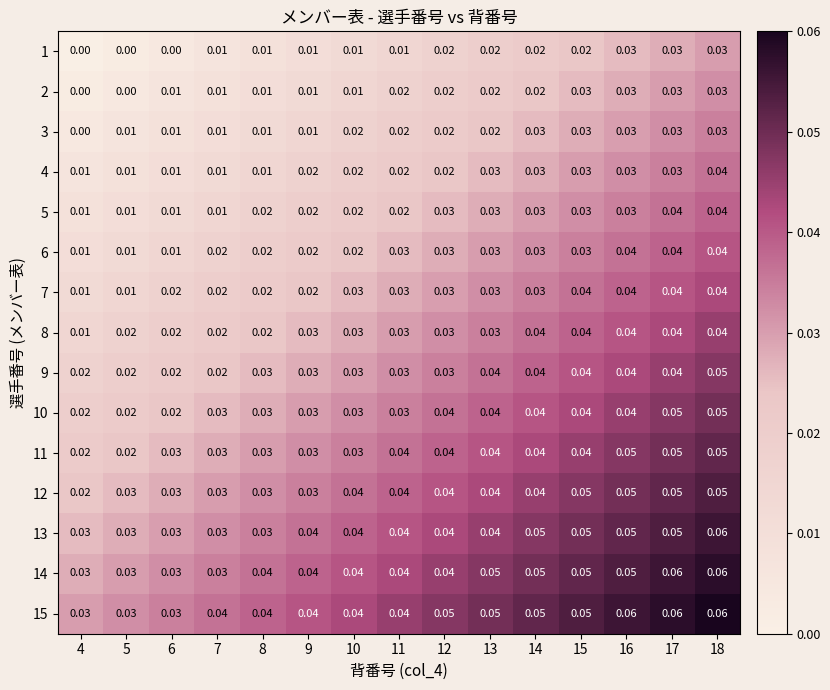

Is the value of 12 at 13 greater than the value of 7 at 8?

Yes